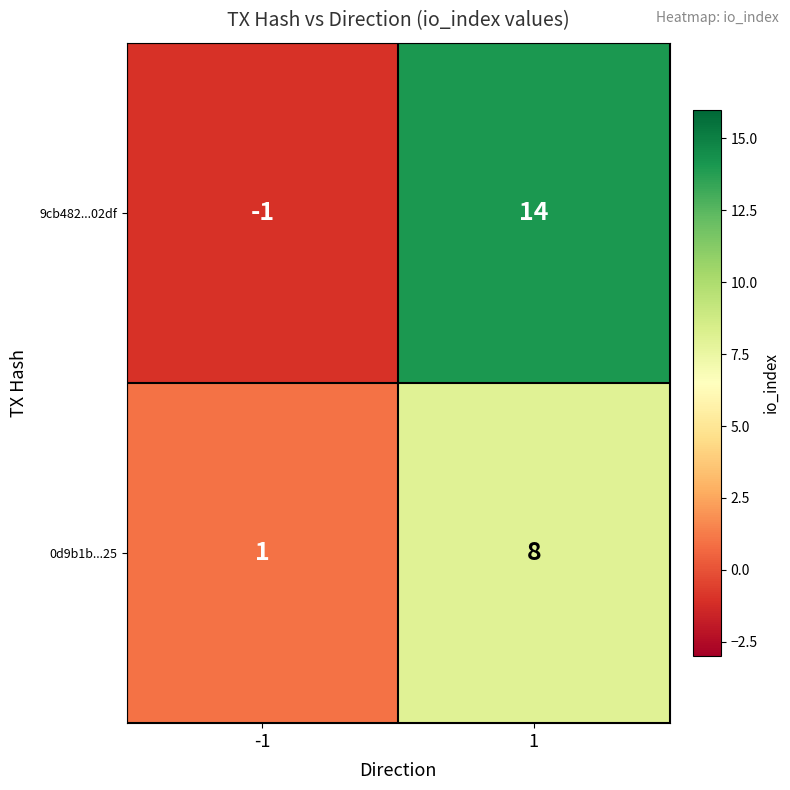

Read the 9cb482...02df value at 1.

14